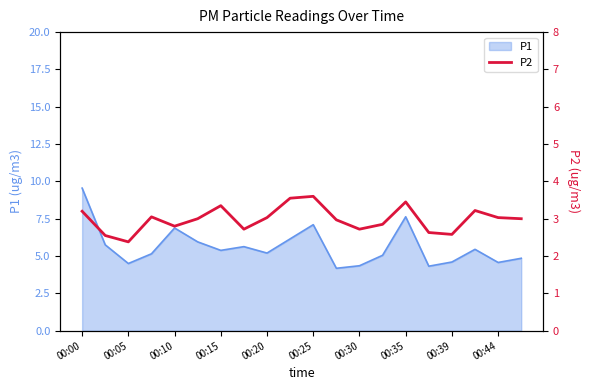

True or false: P1 has a value of 4.6 at 00:44.

True